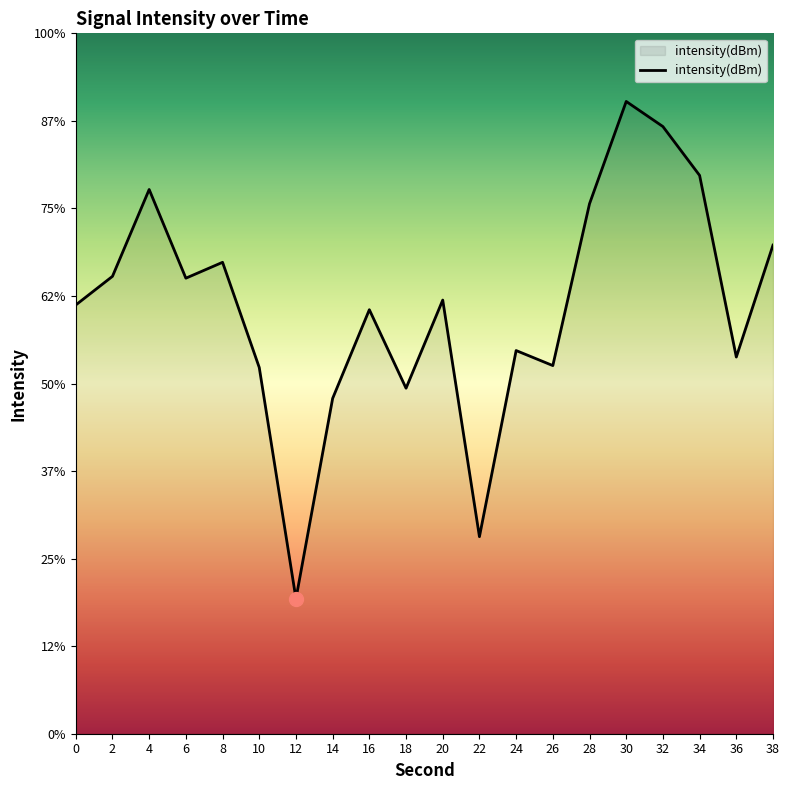

Reading right to left, transcribe all the data shown in this chart.

38=-126.2	36=-130.5	34=-123.5	32=-121.6	30=-120.6	28=-124.6	26=-130.8	24=-130.2	22=-137.4	20=-128.3	18=-131.7	16=-128.7	14=-132.1	12=-139.8	10=-130.9	8=-126.8	6=-127.4	4=-124.0	2=-127.4	0=-128.5